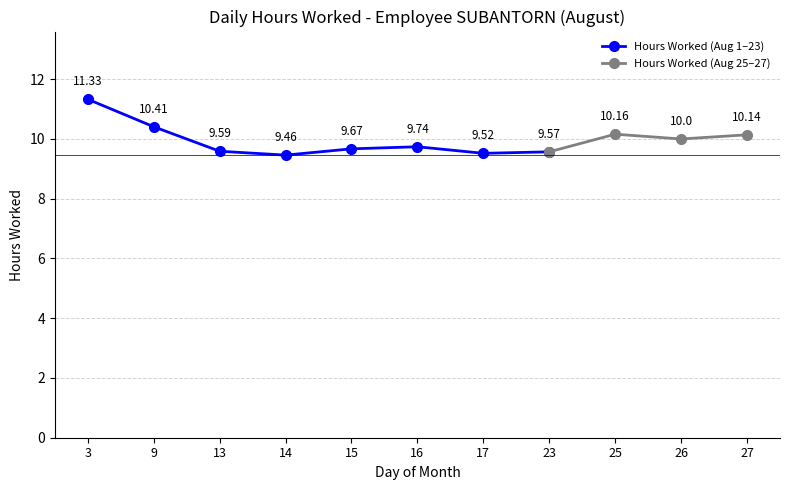

What is the change in value from 15 to 25?

+0.5